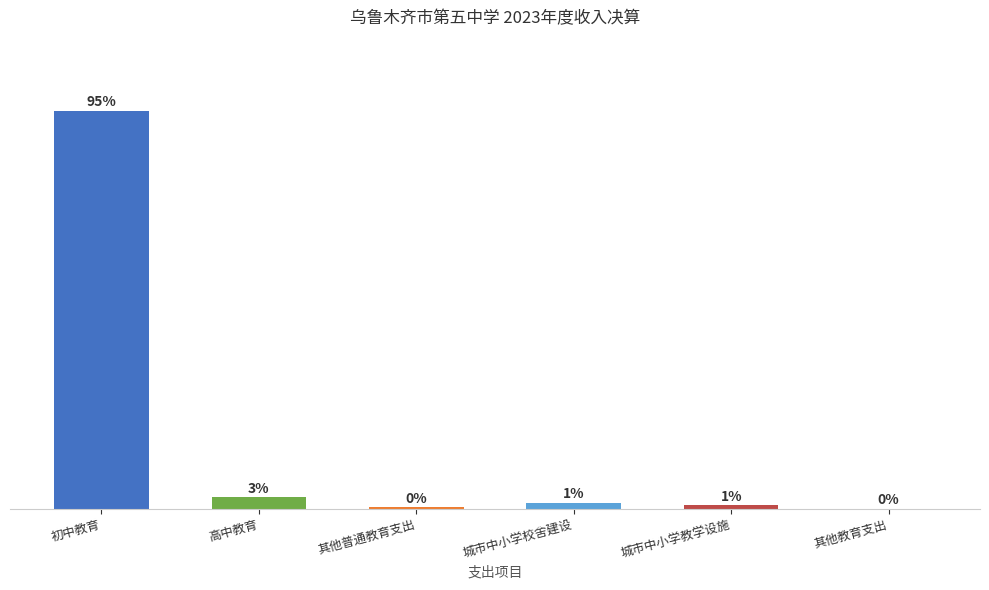

Reading left to right, transcribe all the data shown in this chart.

3373.3	98.2	13.6	50.9	31.2	1.0